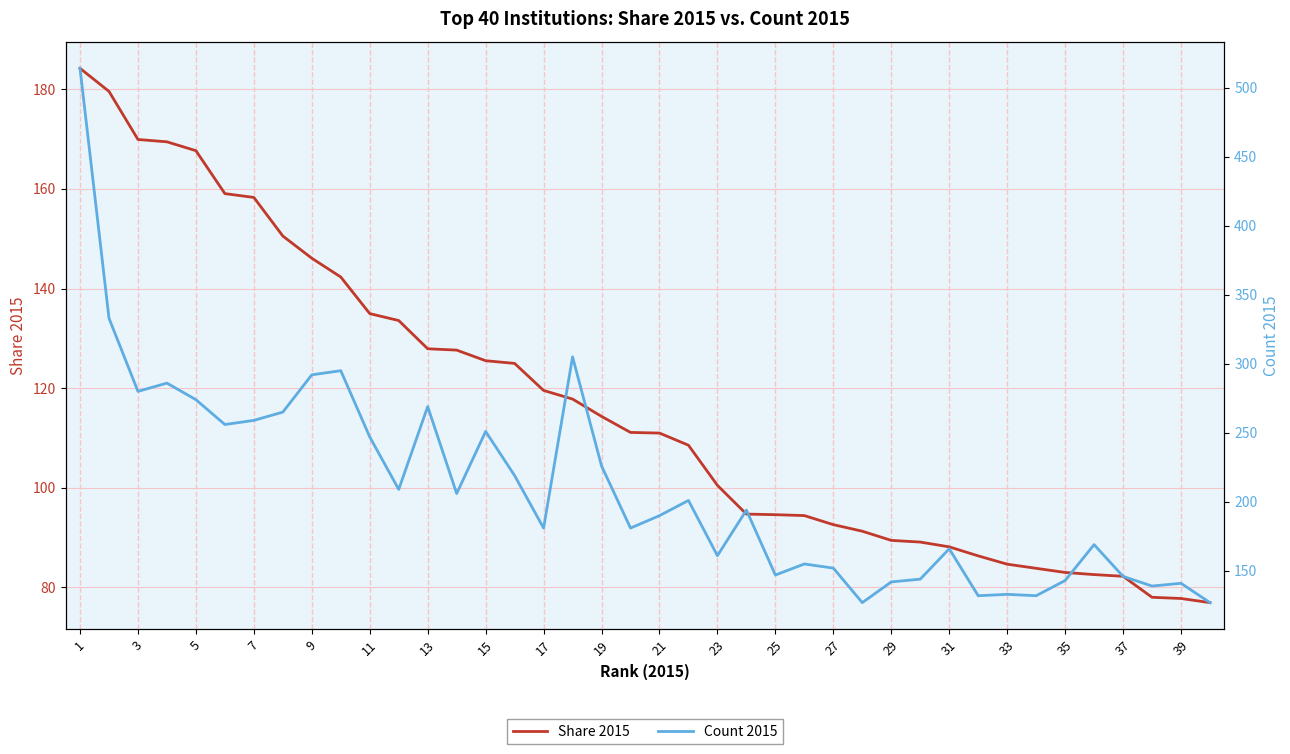

Which series has the widest spread of values?

Count 2015